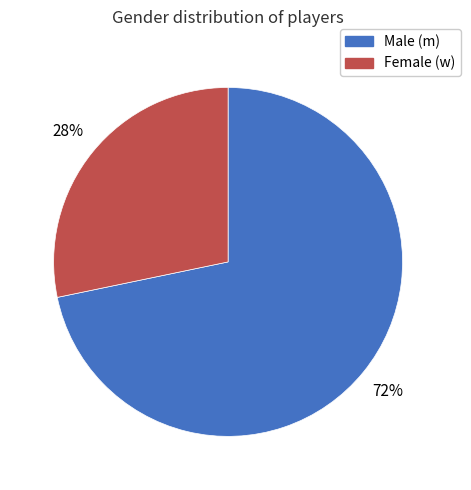

Is there any slice that represents more than half of the pie?

Yes